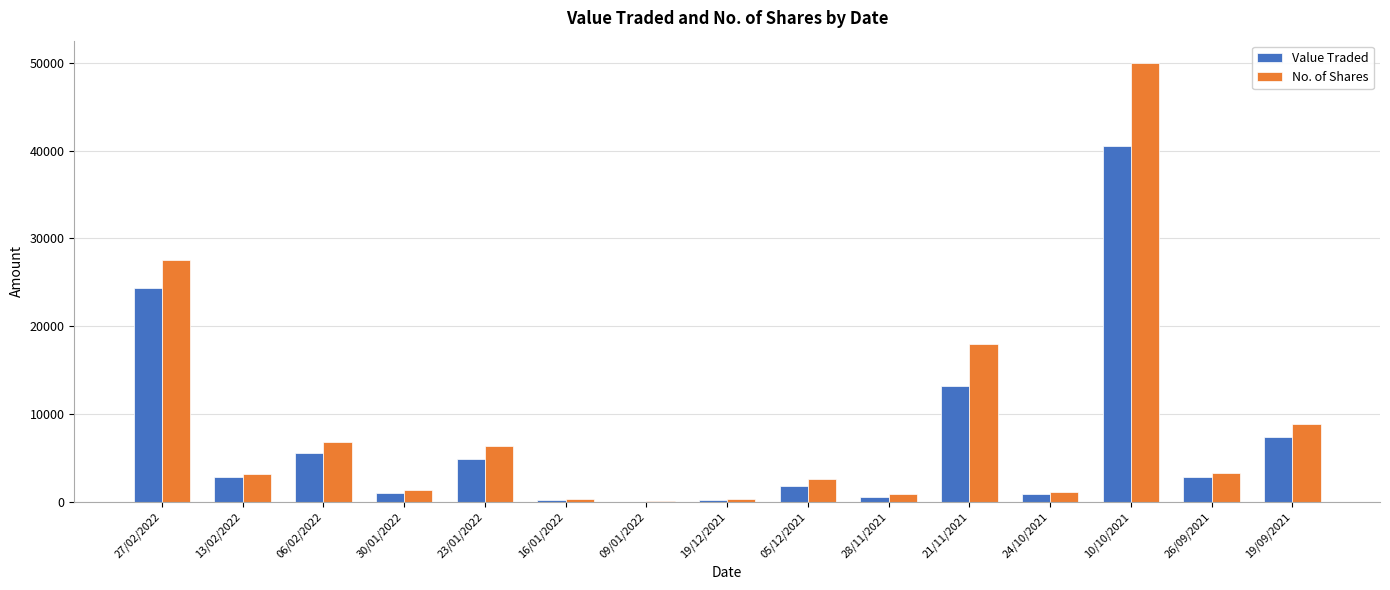

The value of Value Traded at 10/10/2021 is 40500. True or false?

True